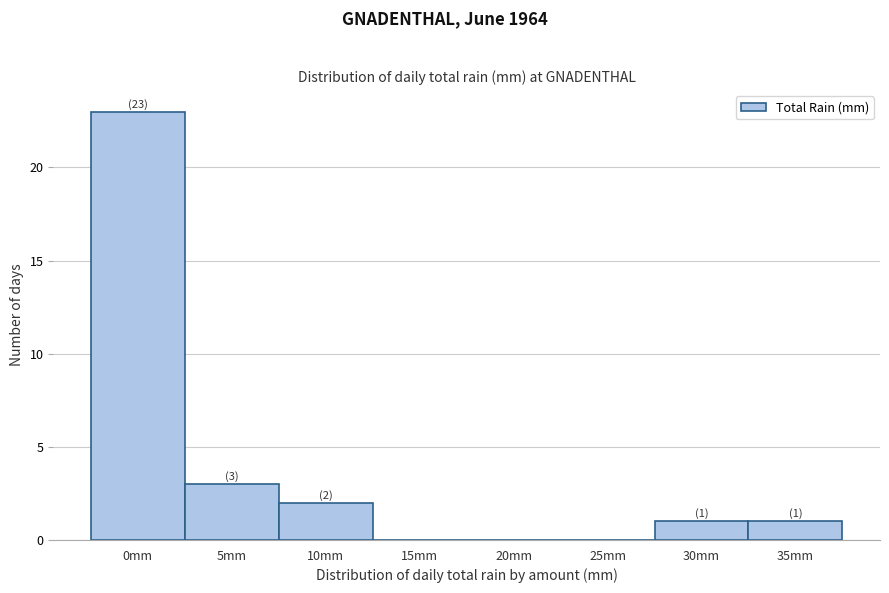

Reading left to right, extract all data points from this chart.

0mm=23	5mm=3	10mm=2	15mm=0	20mm=0	25mm=0	30mm=1	35mm=1